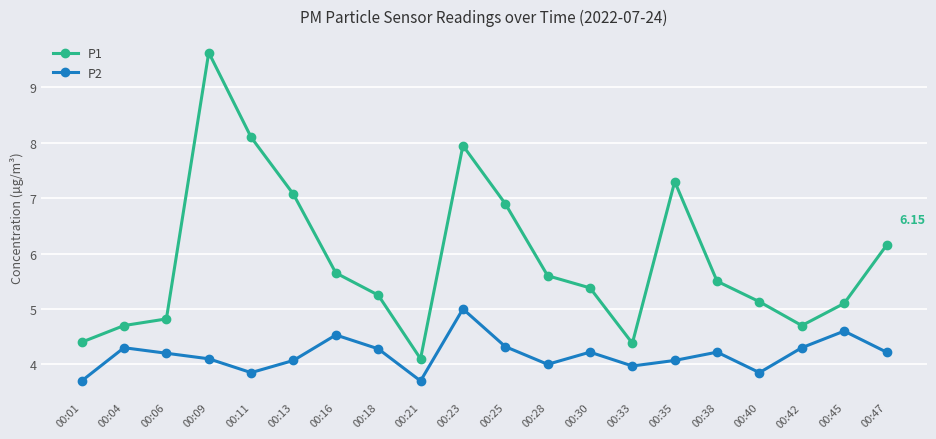

Which series changed the most between 00:09 and 00:28?

P1